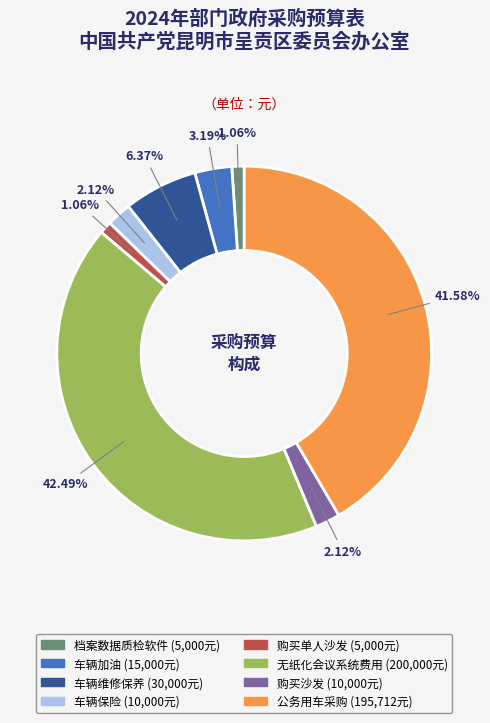

To the nearest percent, what is the combined percentage of 购买沙发 and 车辆加油?

5%